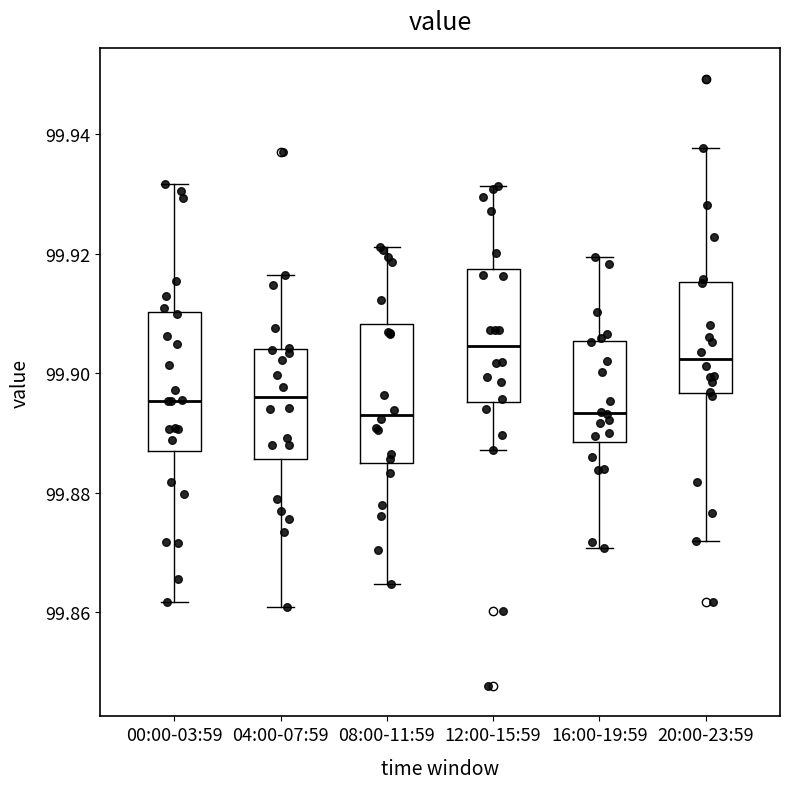

Reading left to right, read every box against the y-axis: the position of its median line, the range the box covers, and the ends of its whiskers. The values are not printed on the chart, so give them approximately, as read against the axis.

00:00-03:59: median 99.896, box 99.888 to 99.910, whiskers 99.862 to 99.932
04:00-07:59: median 99.896, box 99.886 to 99.904, whiskers 99.860 to 99.916
08:00-11:59: median 99.894, box 99.886 to 99.908, whiskers 99.864 to 99.922
12:00-15:59: median 99.904, box 99.896 to 99.918, whiskers 99.888 to 99.932
16:00-19:59: median 99.894, box 99.888 to 99.906, whiskers 99.870 to 99.920
20:00-23:59: median 99.902, box 99.896 to 99.916, whiskers 99.872 to 99.938